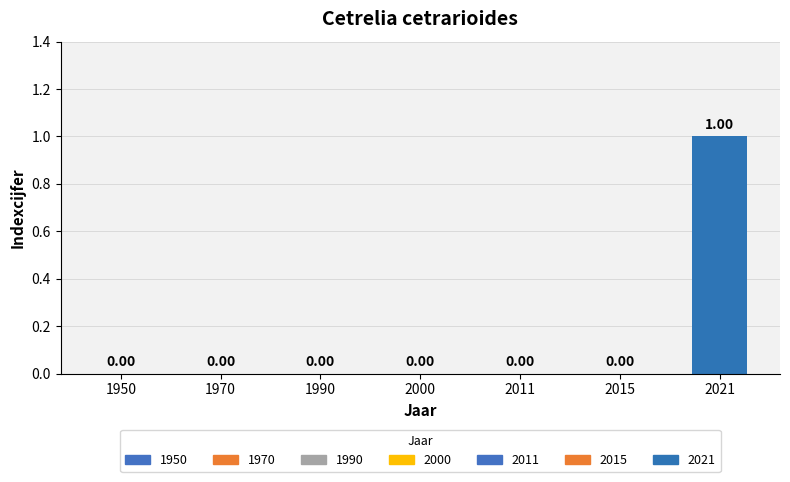

What is the change in value from 2015 to 2021?

+1